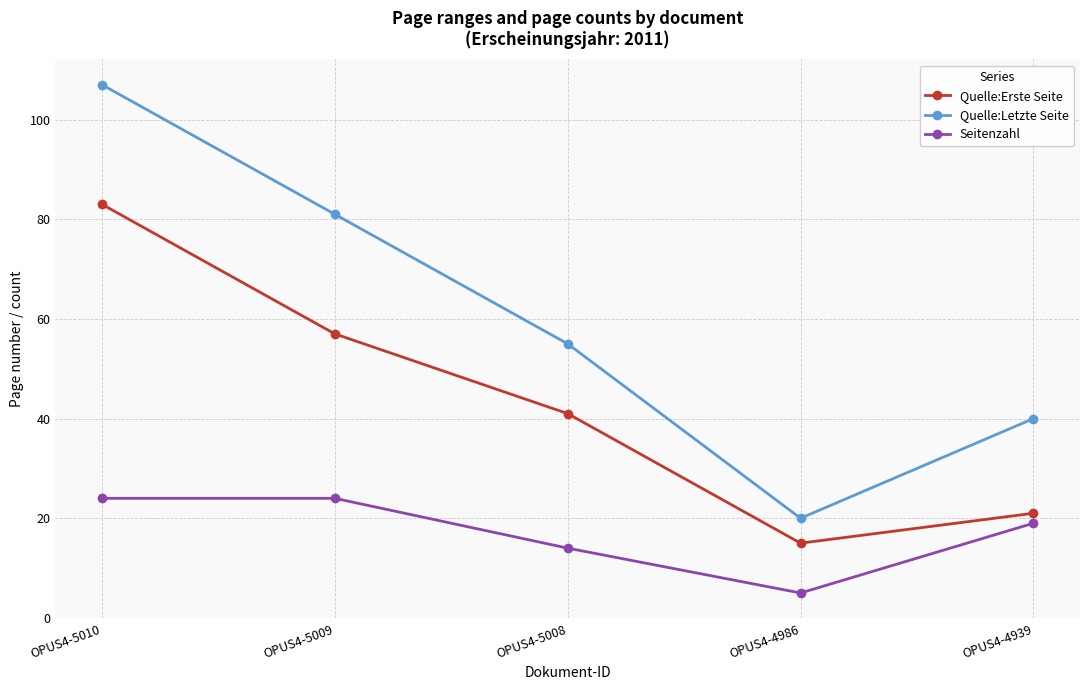

True or false: Quelle:Letzte Seite has more than 2 points higher than both neighbors.

False